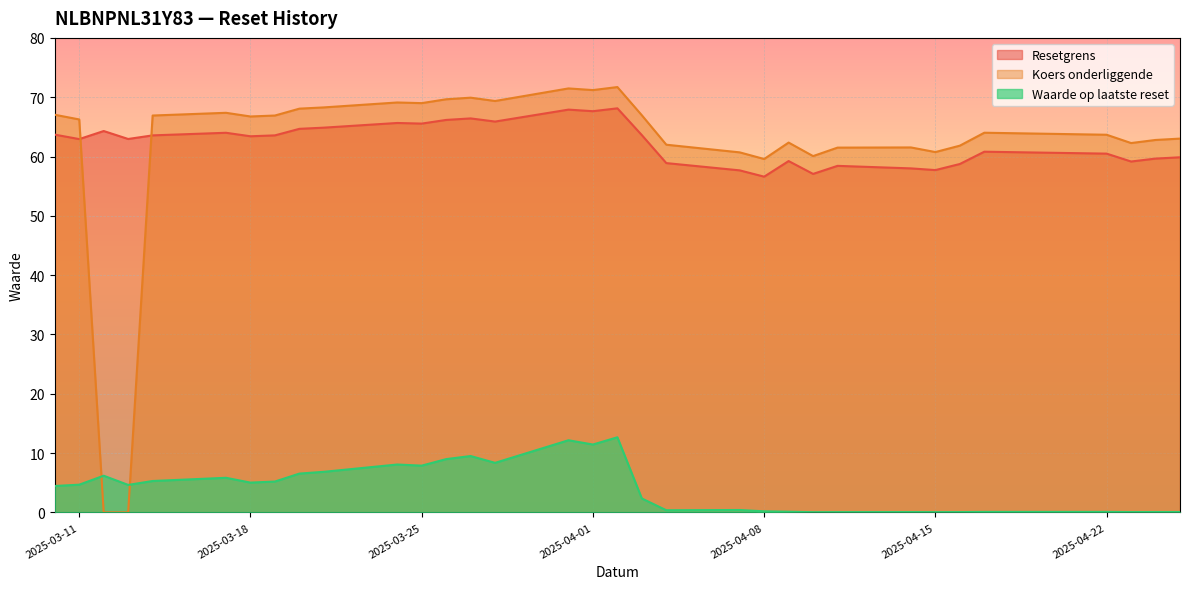

Between which two adjacent categories do Waarde op laatste reset and Koers onderliggende first intersect?

2025-03-11 and 2025-03-12